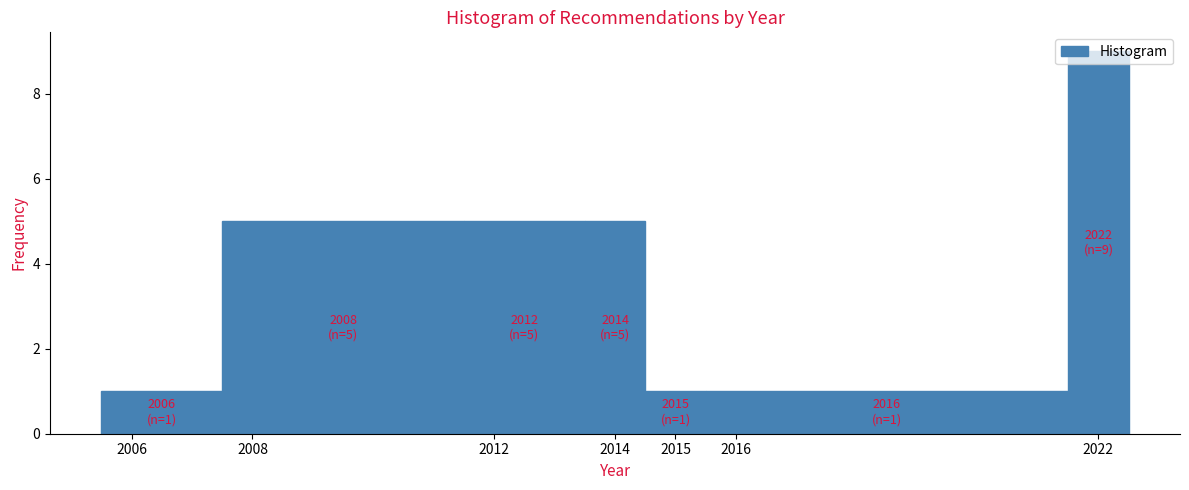

Which range on the x-axis has the tallest bar?

2021.5 to 2022.5